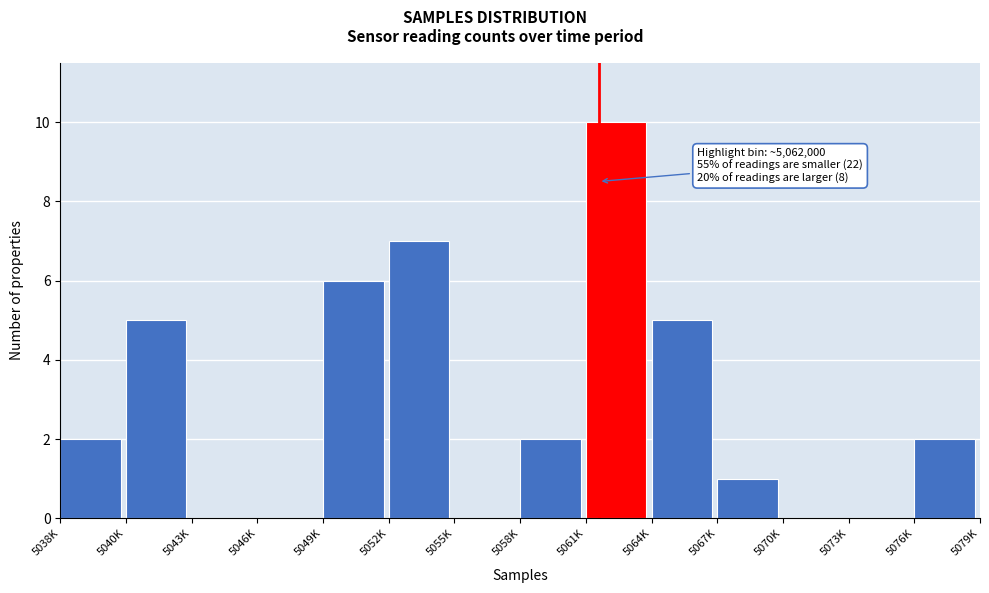

Reading left to right, extract all data points from this chart.

5038K=2	5040K=5	5043K=0	5046K=0	5049K=6	5052K=7	5055K=0	5058K=2	5061K=10	5064K=5	5067K=1	5070K=0	5073K=0	5076K=2